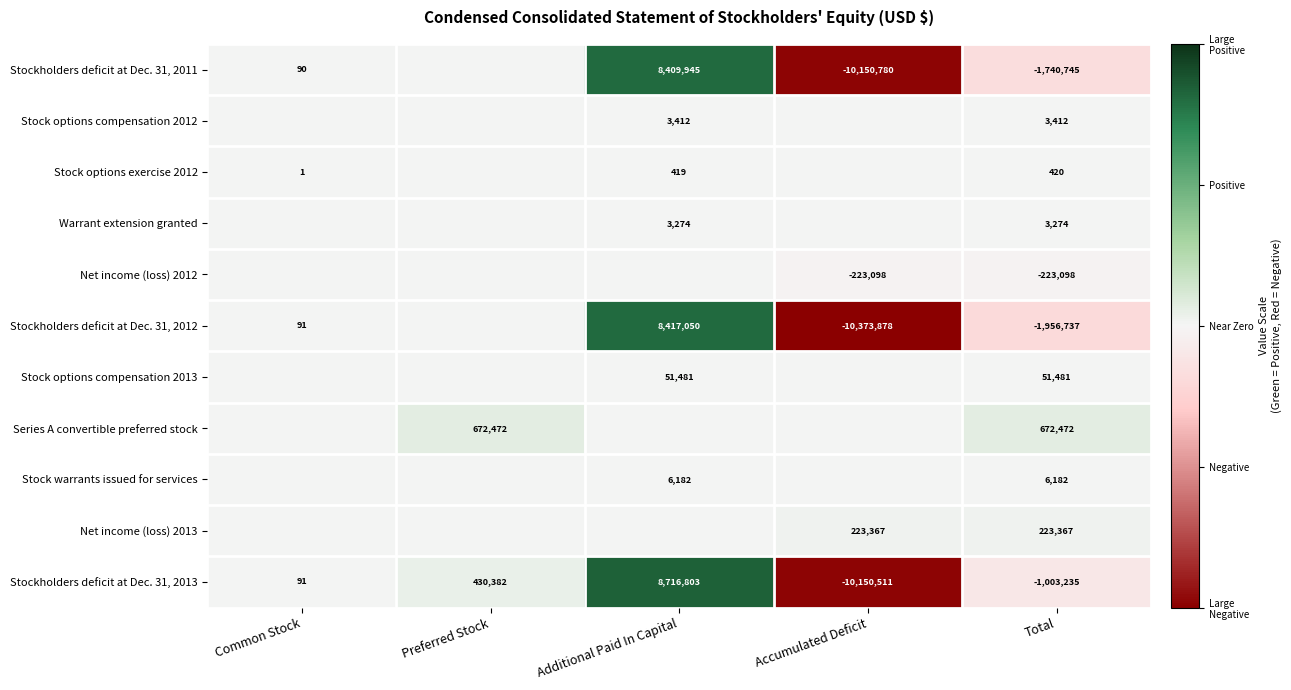

What is the spread (max minus min) of values at Total?

2629209.0